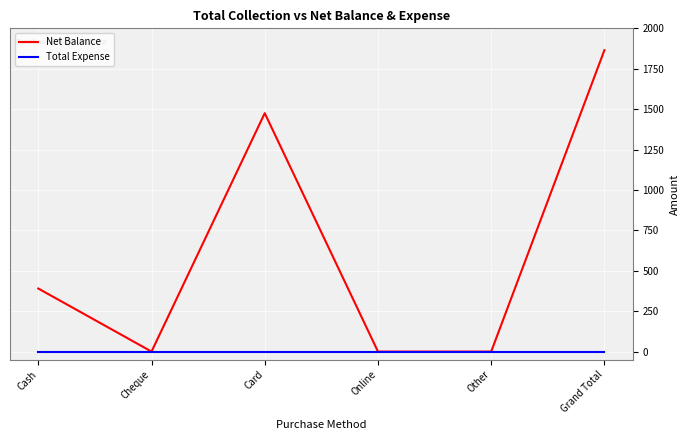

Which series has the widest spread of values?

Net Balance